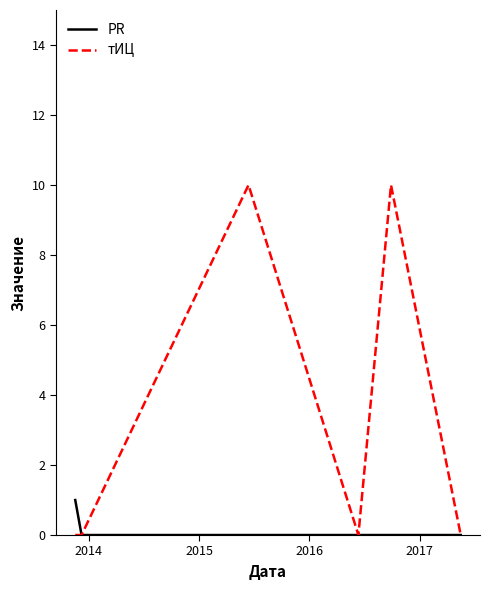

Which series has the widest spread of values?

тИЦ